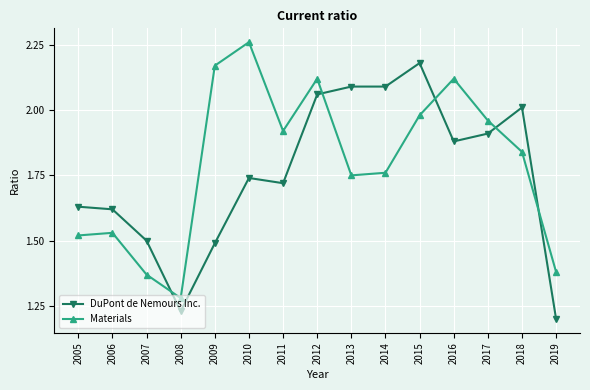

Rank the series at 2007 from lowest to highest value.

Materials, DuPont de Nemours Inc.